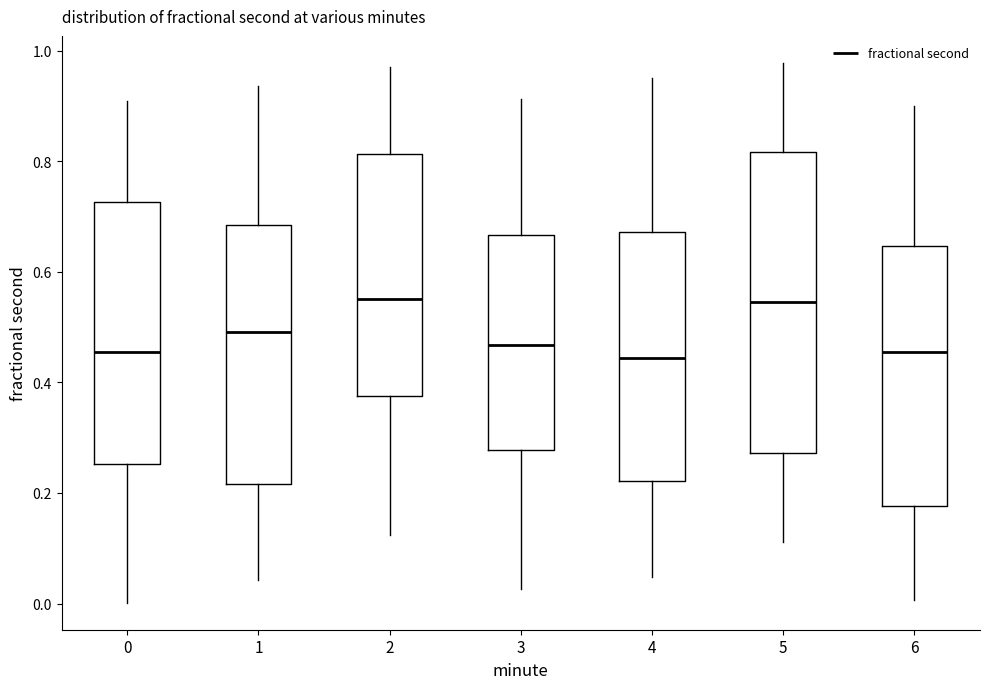

Which box is the tallest, from its lower edge to its upper edge?

5